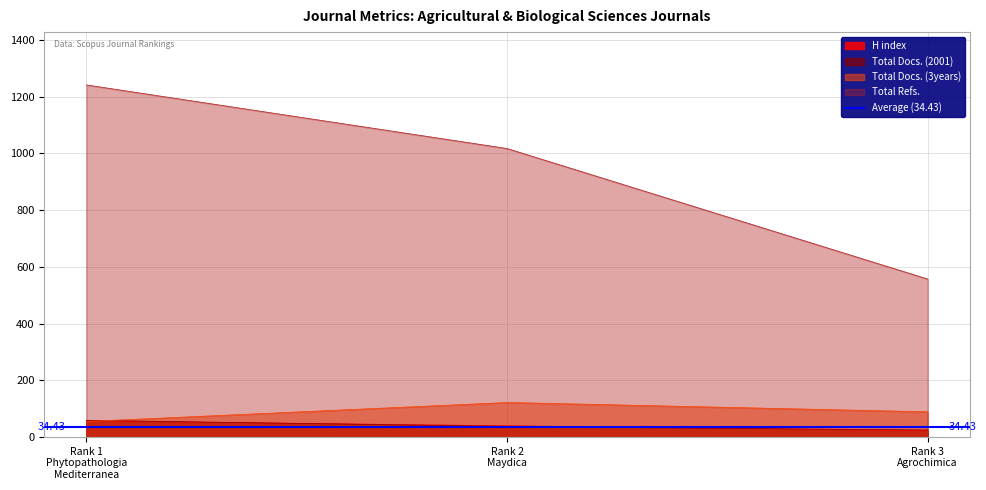

Between Rank 2
Maydica and Rank 3
Agrochimica, which series saw the biggest shift?

Total Refs.